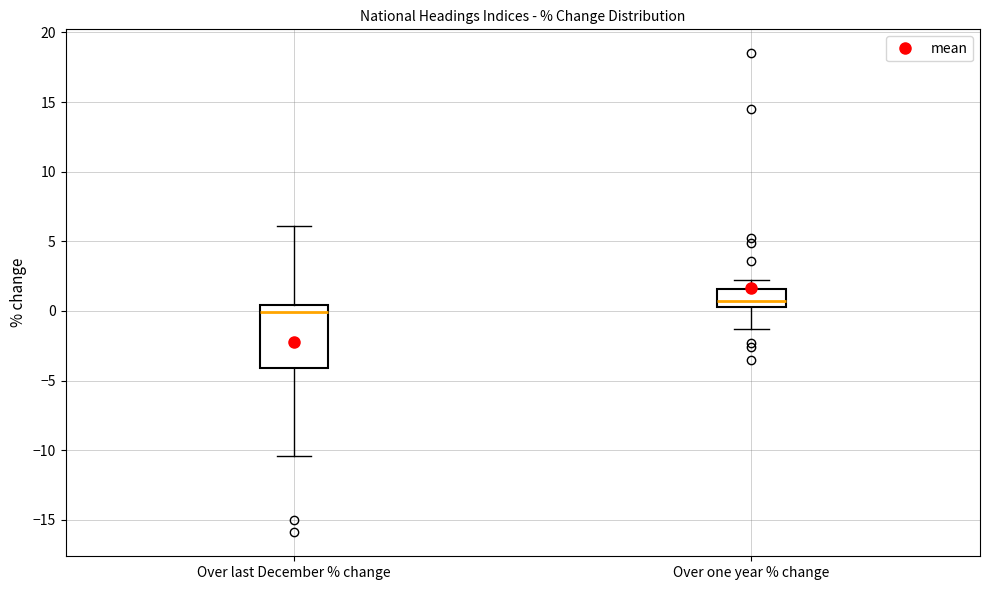

Reading left to right, read every box against the y-axis: the position of its median line, the range the box covers, and the ends of its whiskers. The values are not printed on the chart, so give them approximately, as read against the axis.

Over last December % change: median 0.0, box -4.0 to 0.5, whiskers -10.5 to 6.0
Over one year % change: median 0.5 (just above the box's lower edge), box 0.5 to 1.5, whiskers -1.5 to 2.0